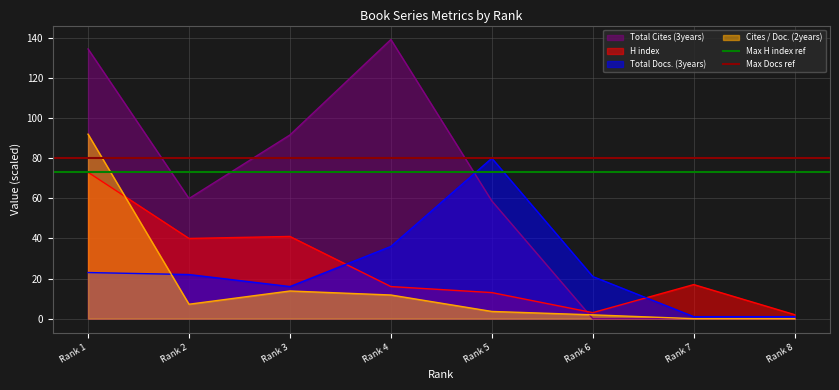

What is the highest value of the Total Cites (3years) series?

139.2